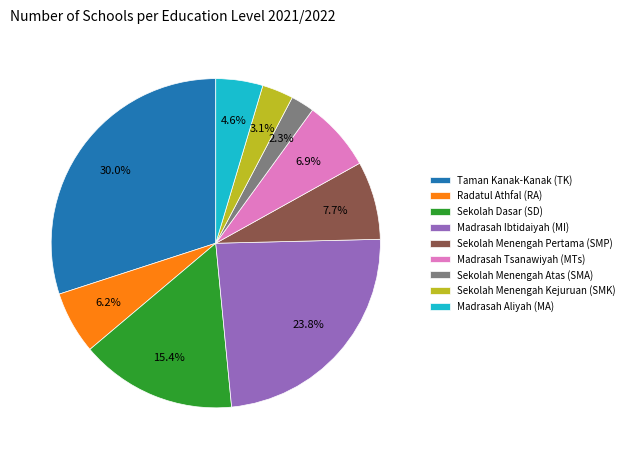

Is it true that Sekolah Menengah Atas (SMA) is 2% of the pie?

True